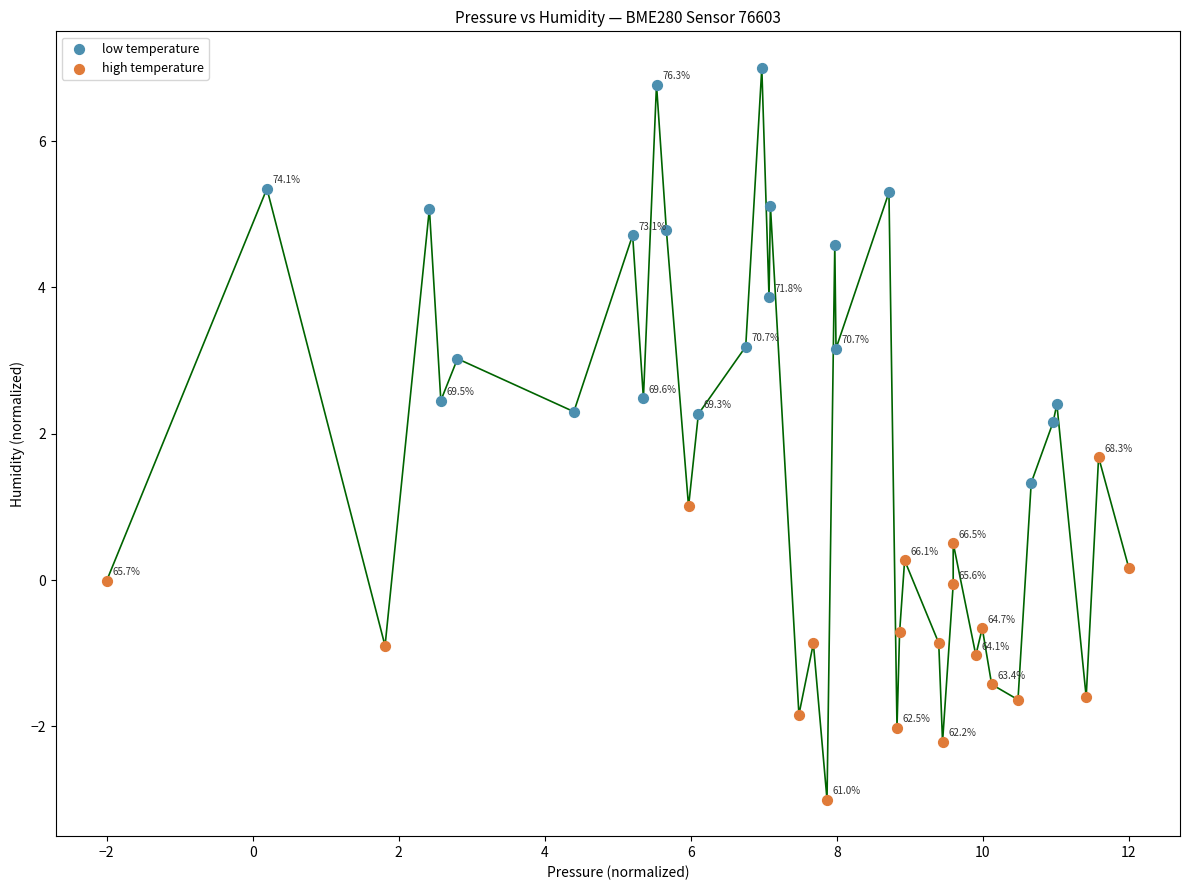

Which series has the largest Y range (max minus min)?

low temperature